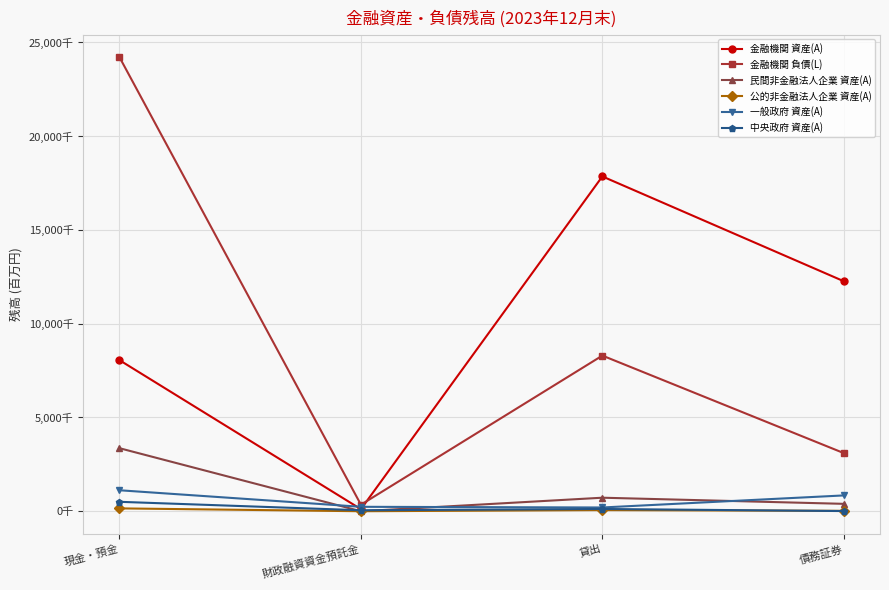

At which category does 金融機関 資産(A) reach its first local peak?

貸出